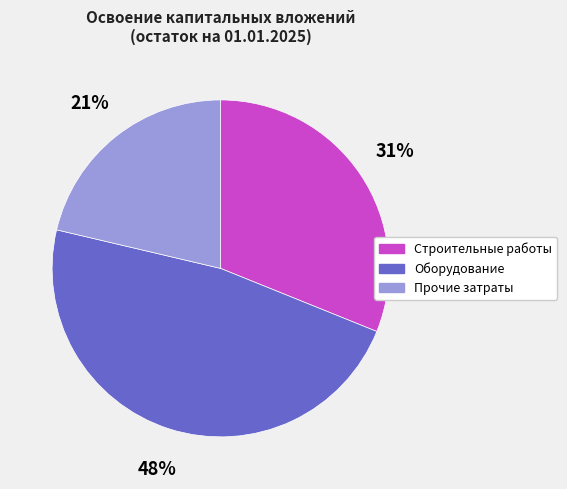

Between Оборудование and Прочие затраты, which is larger?

Оборудование